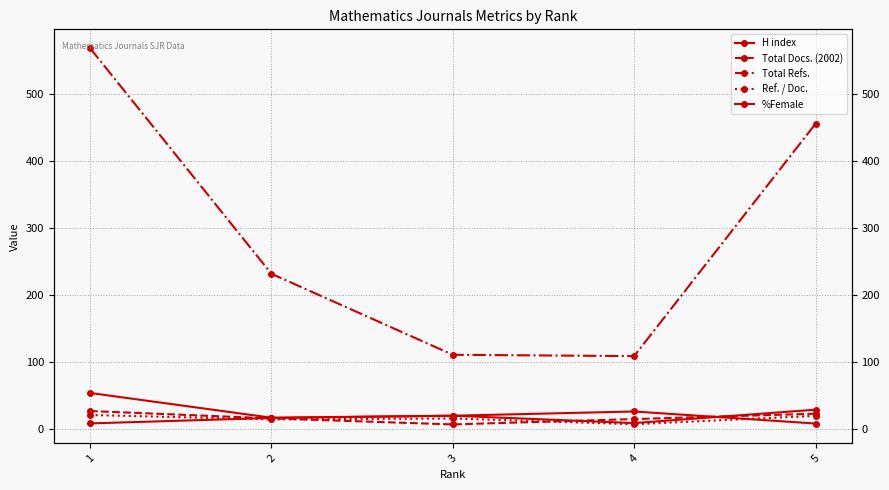

Which category has the highest value in the %Female series?

4